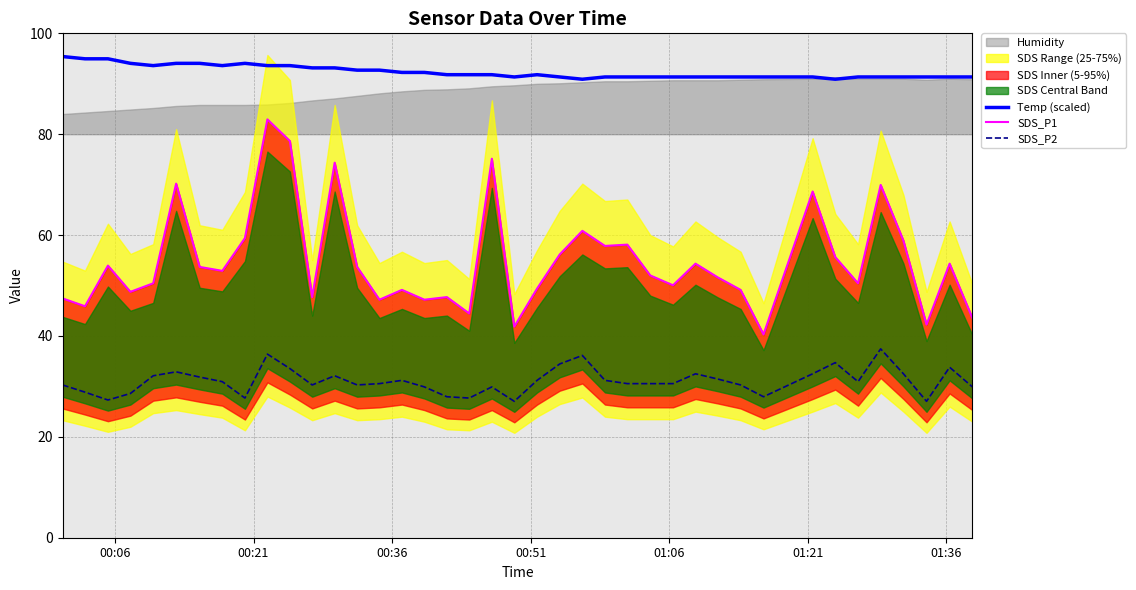

True or false: SDS_P2 and Temp (scaled) intersect in this chart.

False